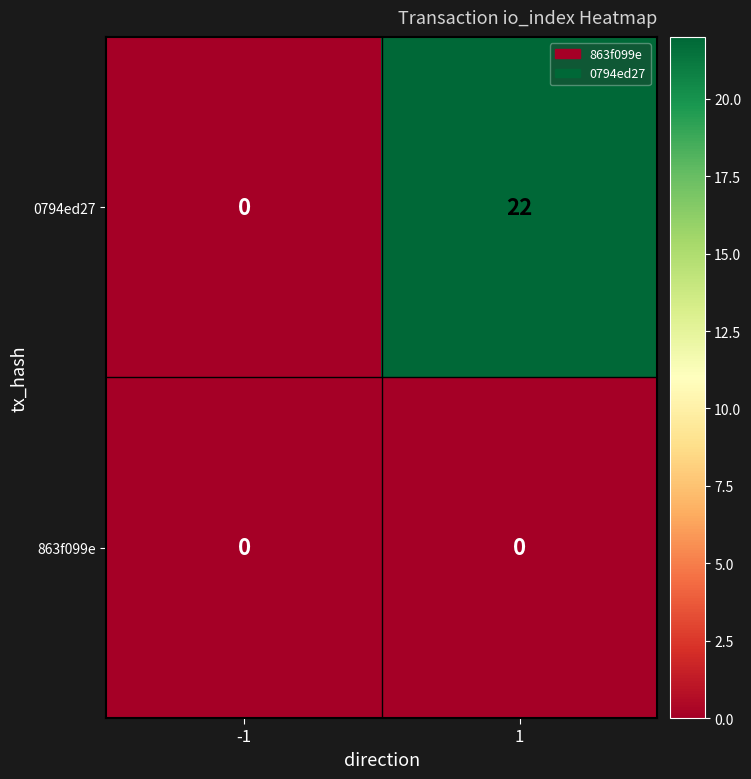

The 863f099e series shows 0 at 1. True or false?

True